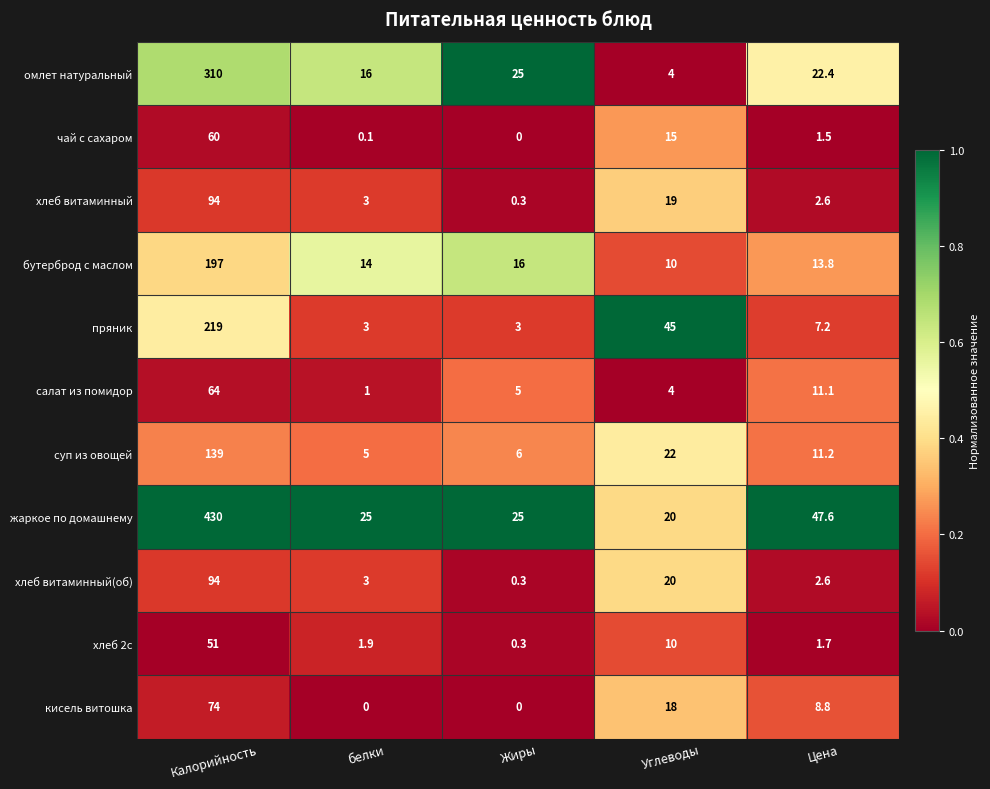

Which series has the largest range (max minus min)?

жаркое по домашнему